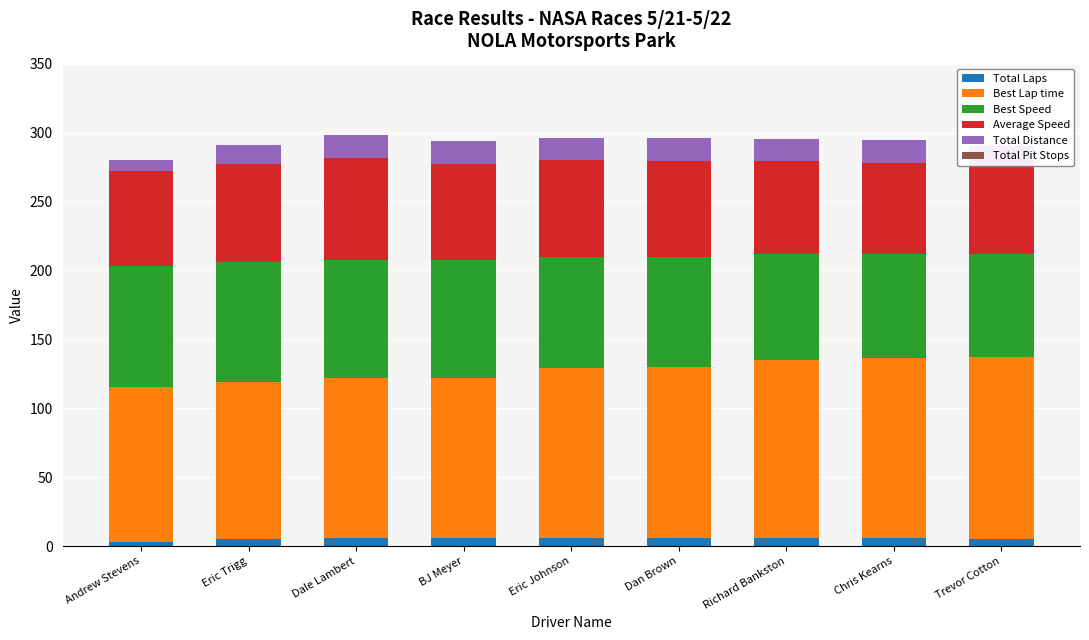

What is the minimum value for Average Speed?

64.2